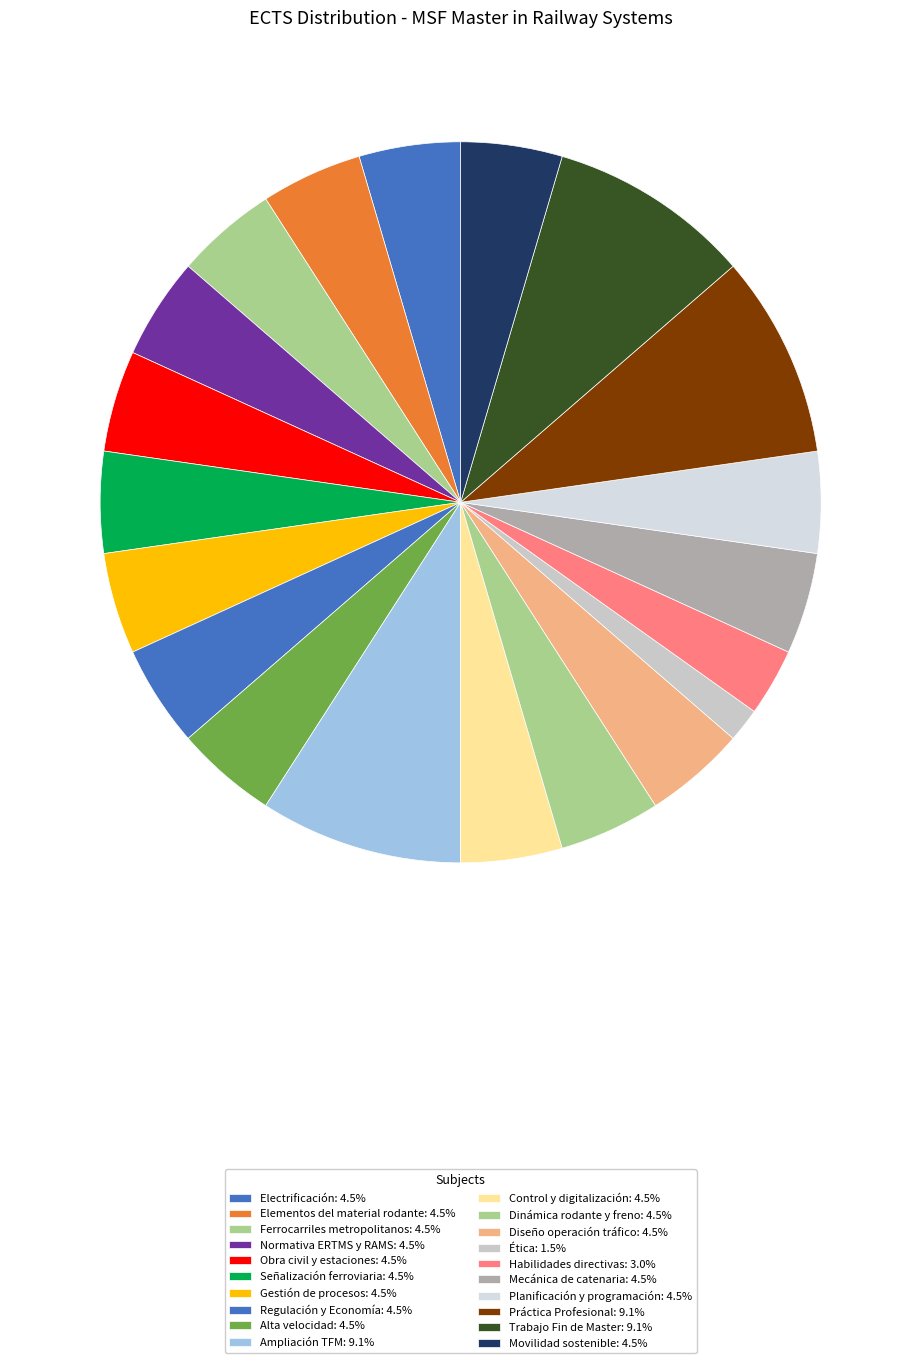

To the nearest percent, what is the difference between the largest and smallest slice percentages?

8%